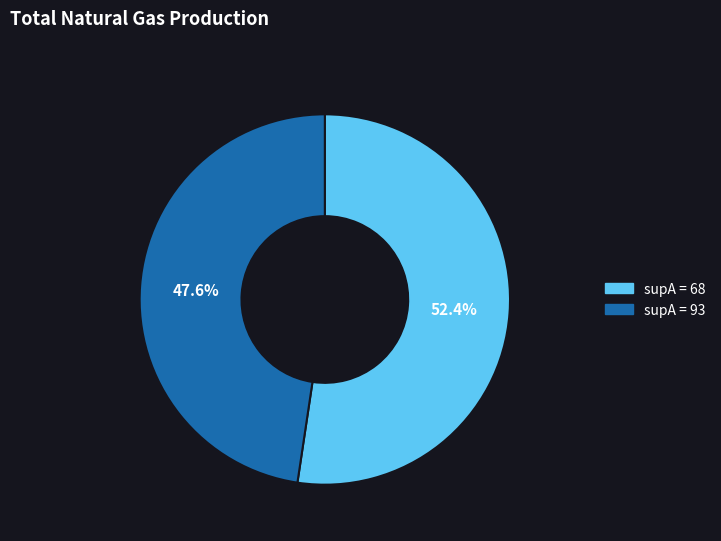

Is there a majority slice in this chart?

Yes